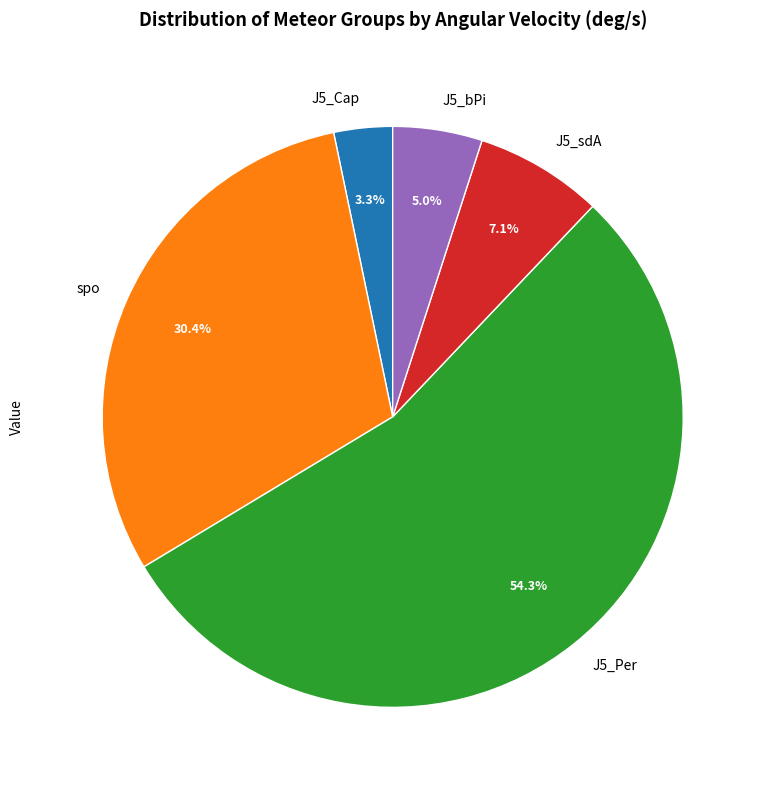

How much of the chart is everything except J5_sdA?

92.9%